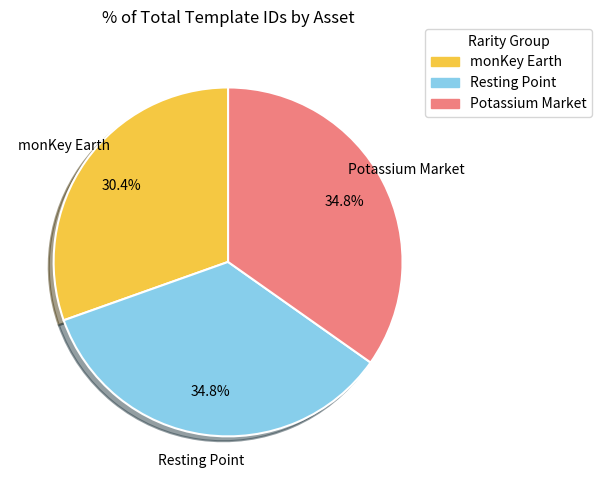

What is the ratio of the value at Potassium Market to the value at Resting Point?

1.0